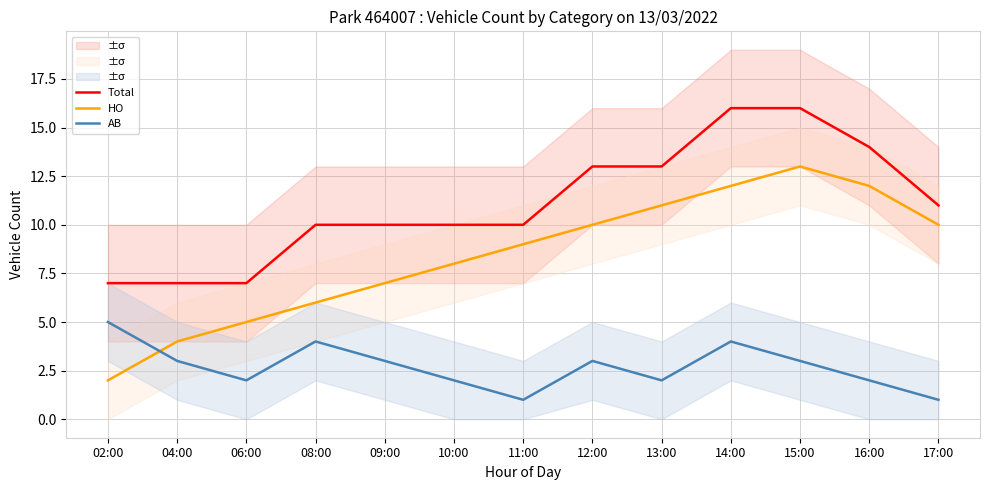

Is it true that AB equals 3 at 12:00?

True